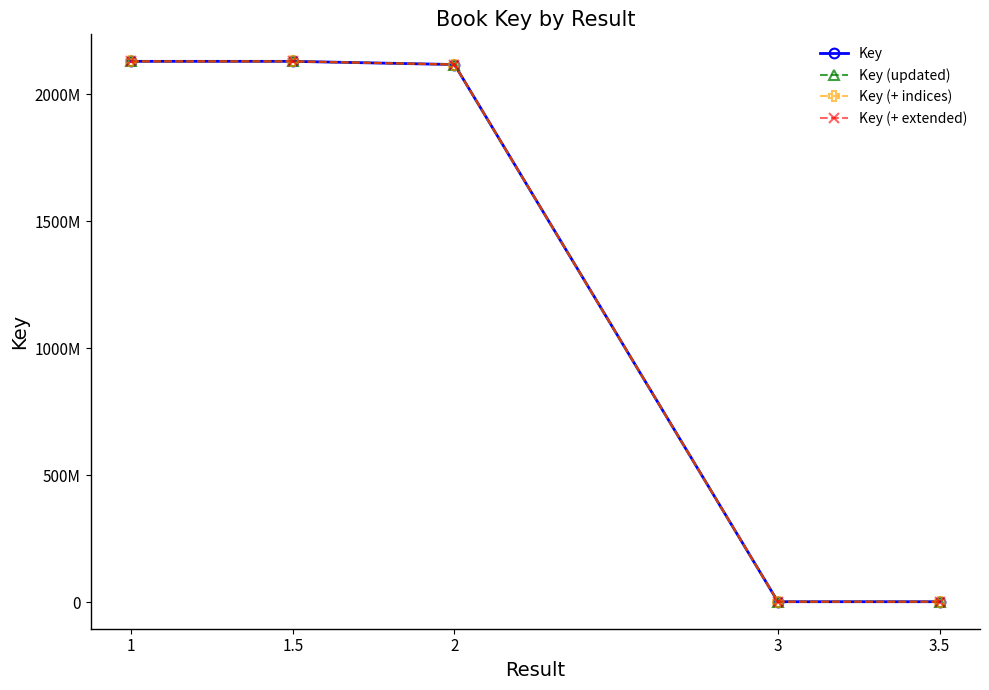

Is this an area chart (filled region under the line)?

No